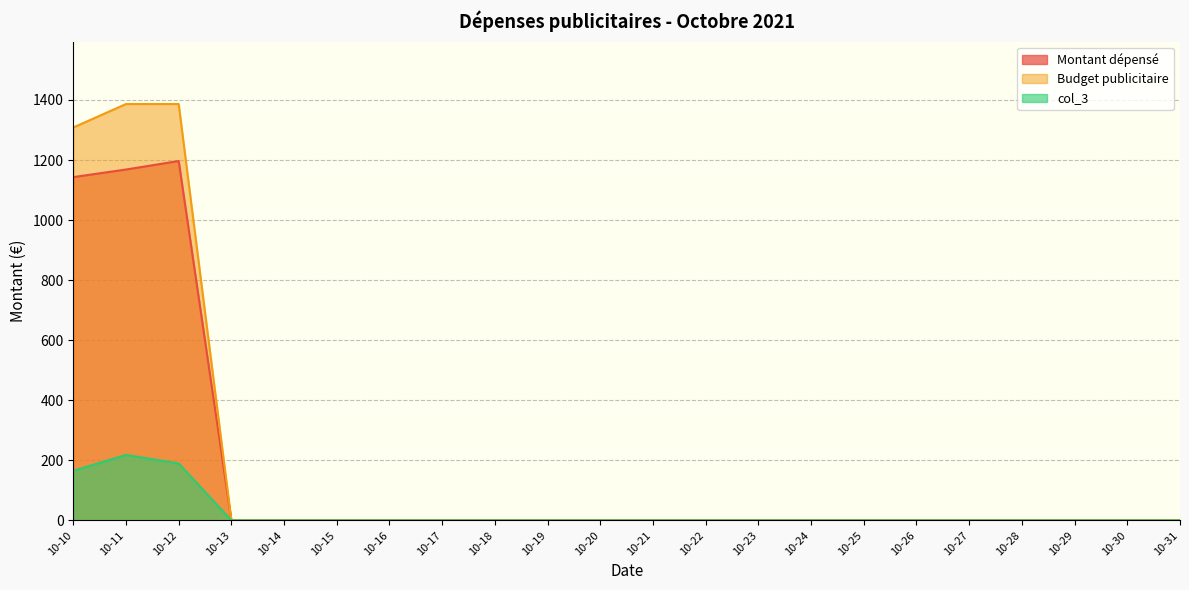

The value of Montant dépensé at 10-18 is -371.6. True or false?

False